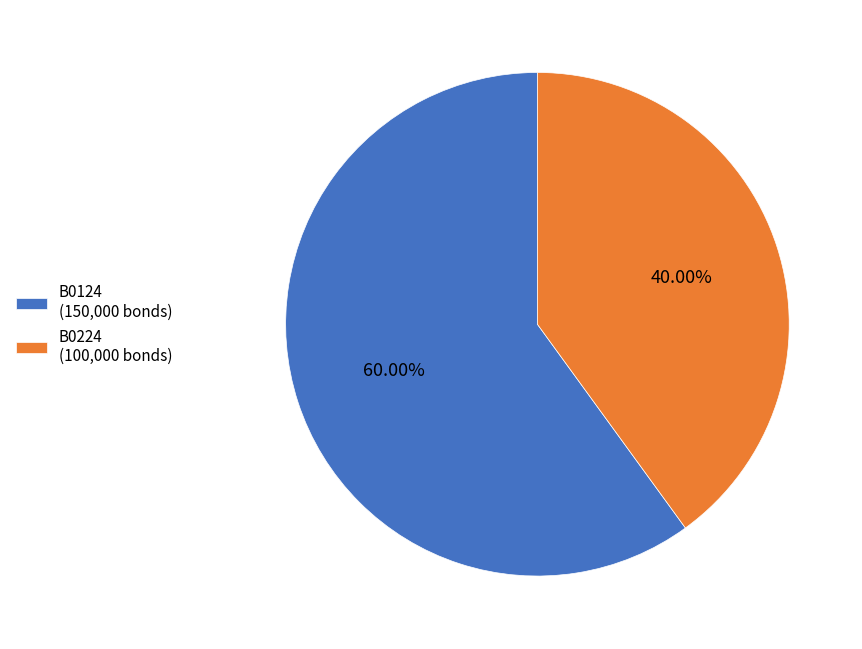

What percentage is the B0224 slice, to the nearest percent?

40%